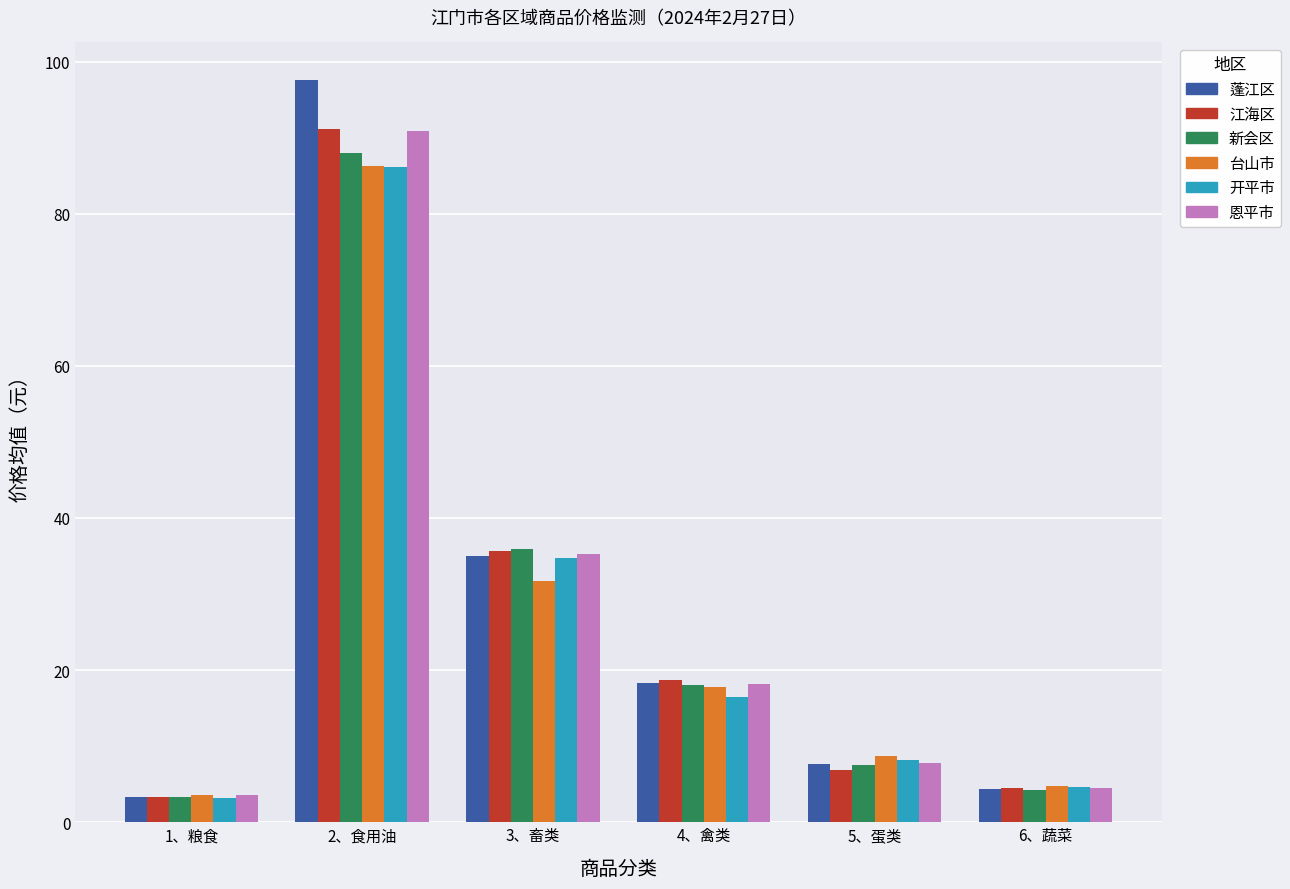

Are the bars horizontal?

No